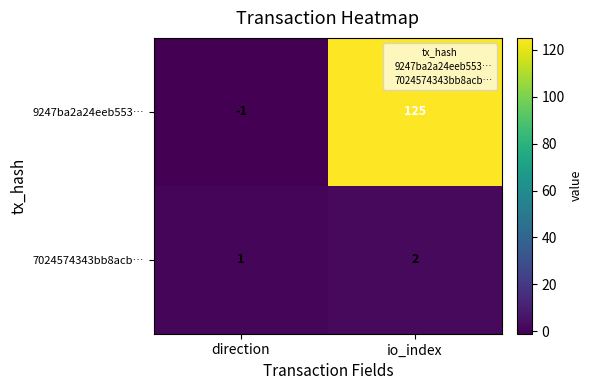

How many categories are shown in the chart?

2